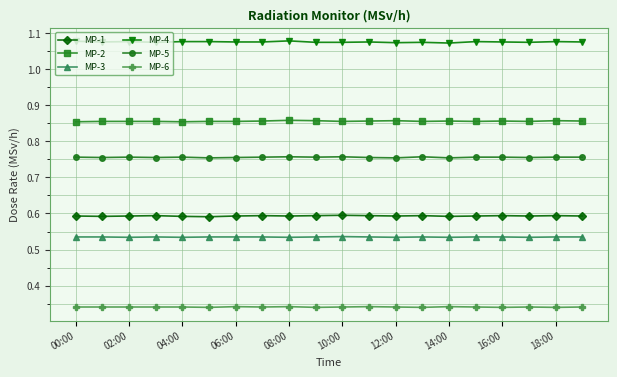

What is the sum of all MP-5 values?

15.1